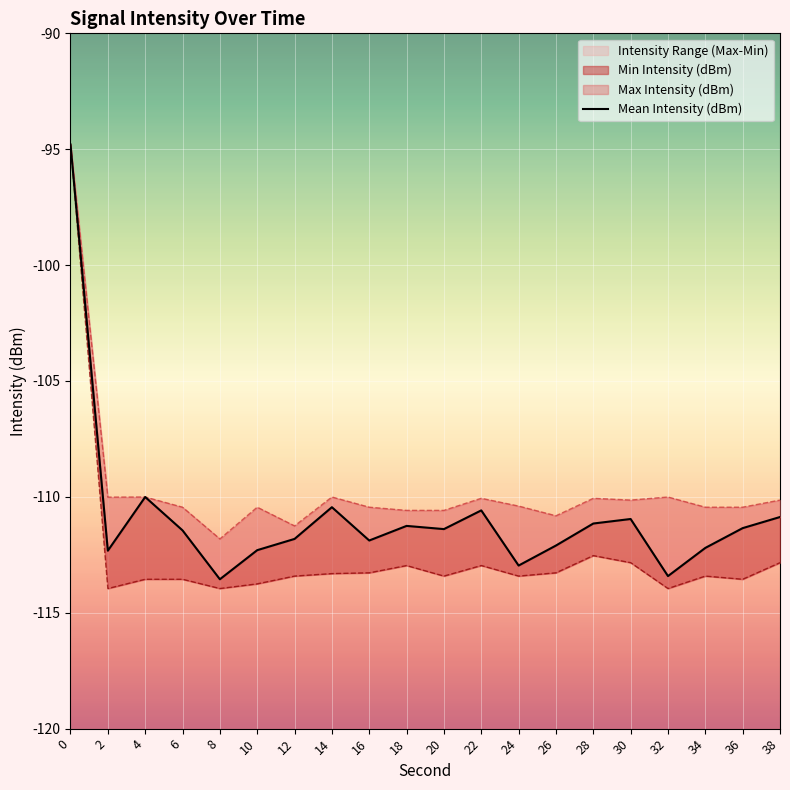

The Max Intensity (dBm) series shows -110.8 at 26. True or false?

True